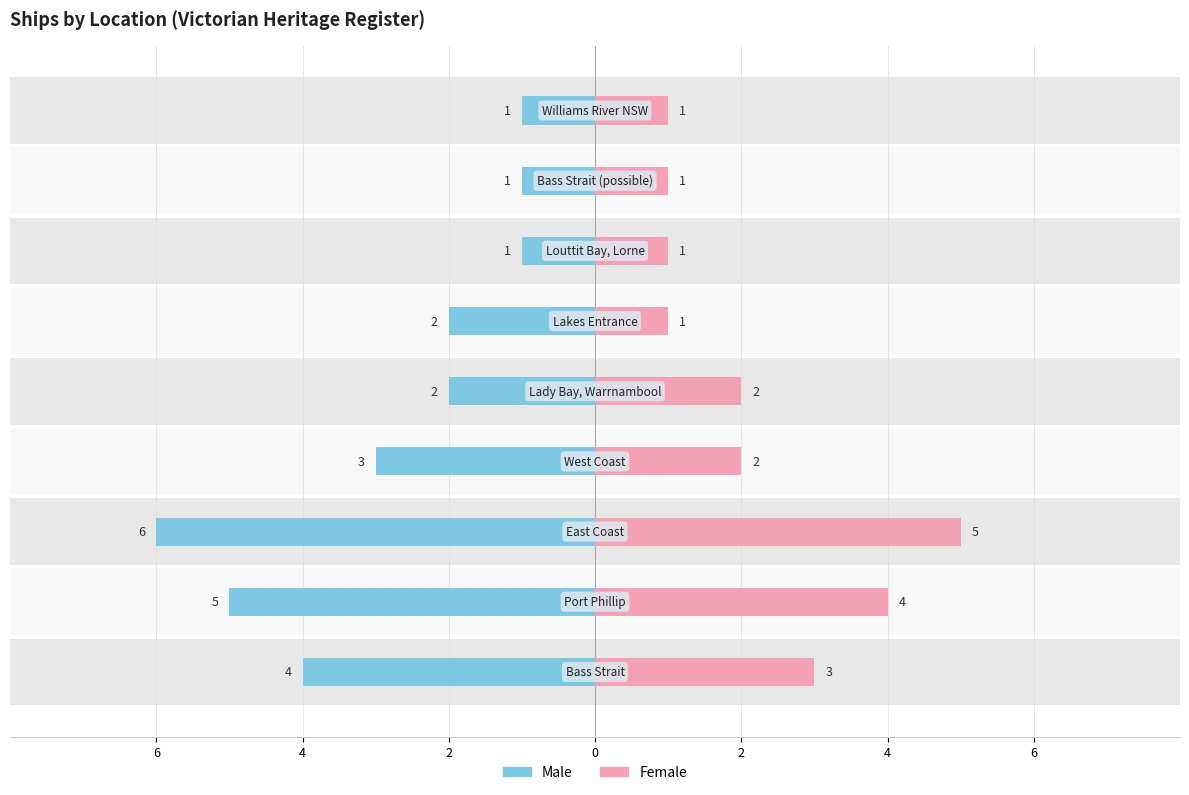

How many groups of bars are there?

9